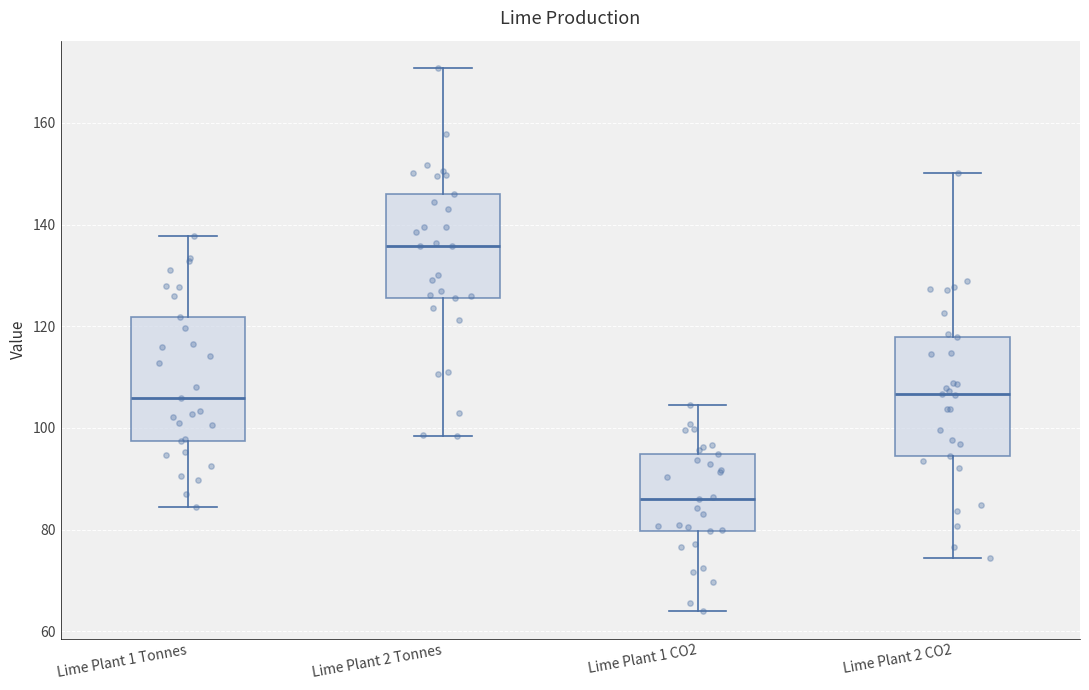

Reading left to right, read every box against the y-axis: the position of its median line, the range the box covers, and the ends of its whiskers. The values are not printed on the chart, so give them approximately, as read against the axis.

Lime Plant 1 Tonnes: median 106, box 98 to 122, whiskers 84 to 138
Lime Plant 2 Tonnes: median 136, box 126 to 146, whiskers 98 to 170
Lime Plant 1 CO2: median 86, box 80 to 94, whiskers 64 to 104
Lime Plant 2 CO2: median 106, box 94 to 118, whiskers 74 to 150